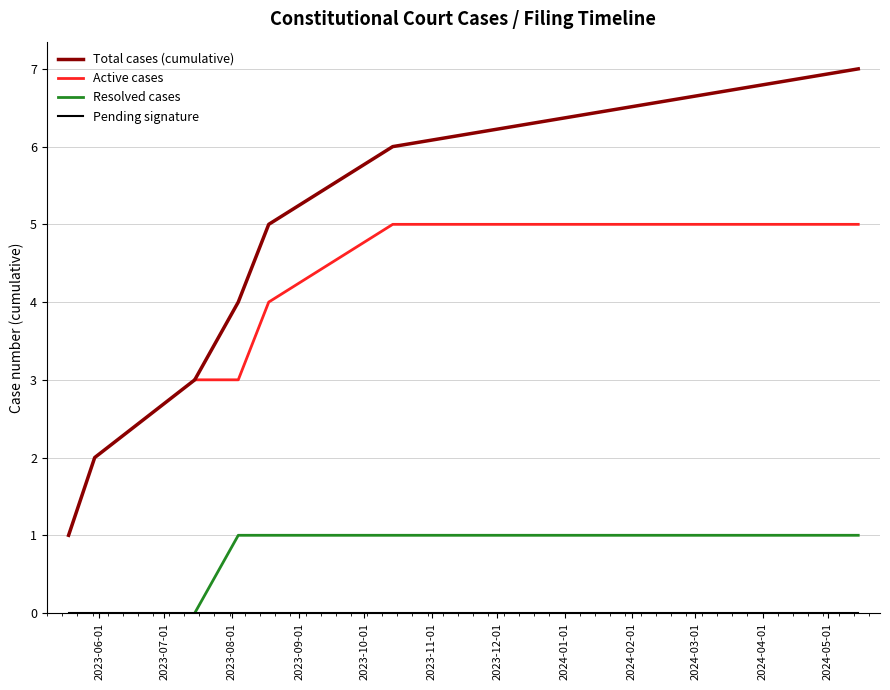

Rank the categories by value from lowest to highest.

2023-05-18, 2023-05-30, 2023-07-15, 2023-08-04, 2023-08-18, 2023-10-14, 2024-05-15